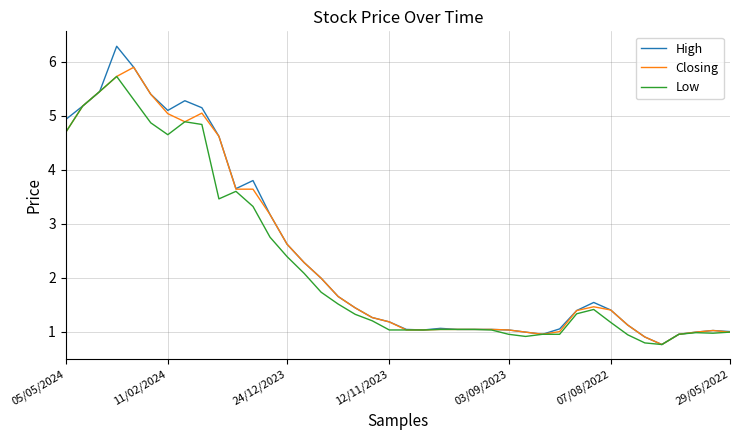

List the series in order of their overall mean, lowest first.

Low, Closing, High